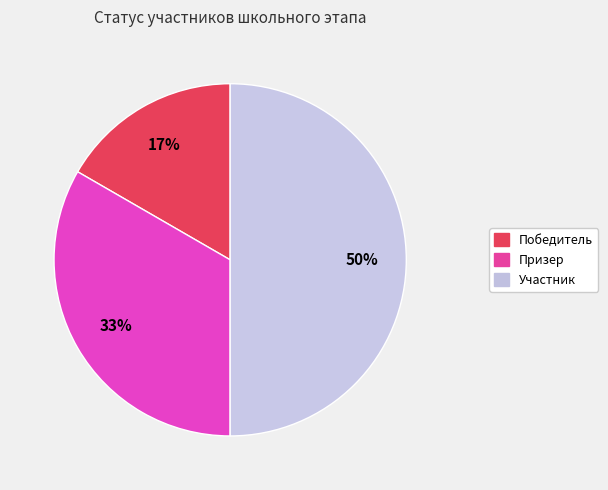

Rank the categories by value from highest to lowest.

Участник, Призер, Победитель